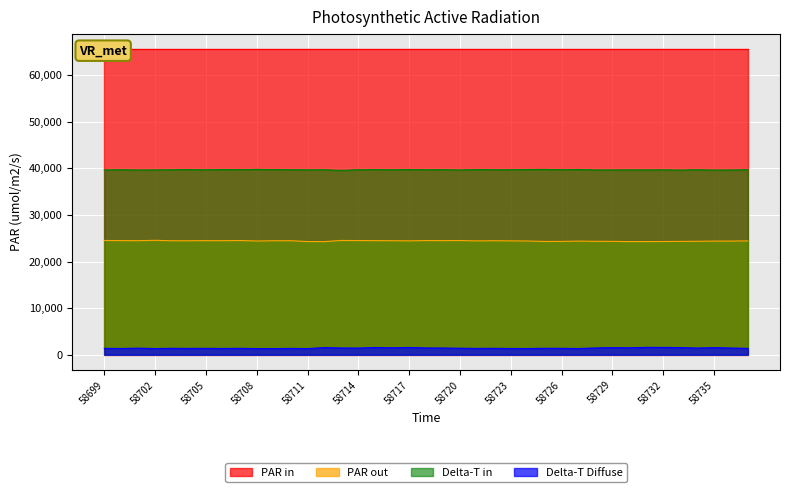

True or false: Delta-T in and Delta-T Diffuse intersect in this chart.

False